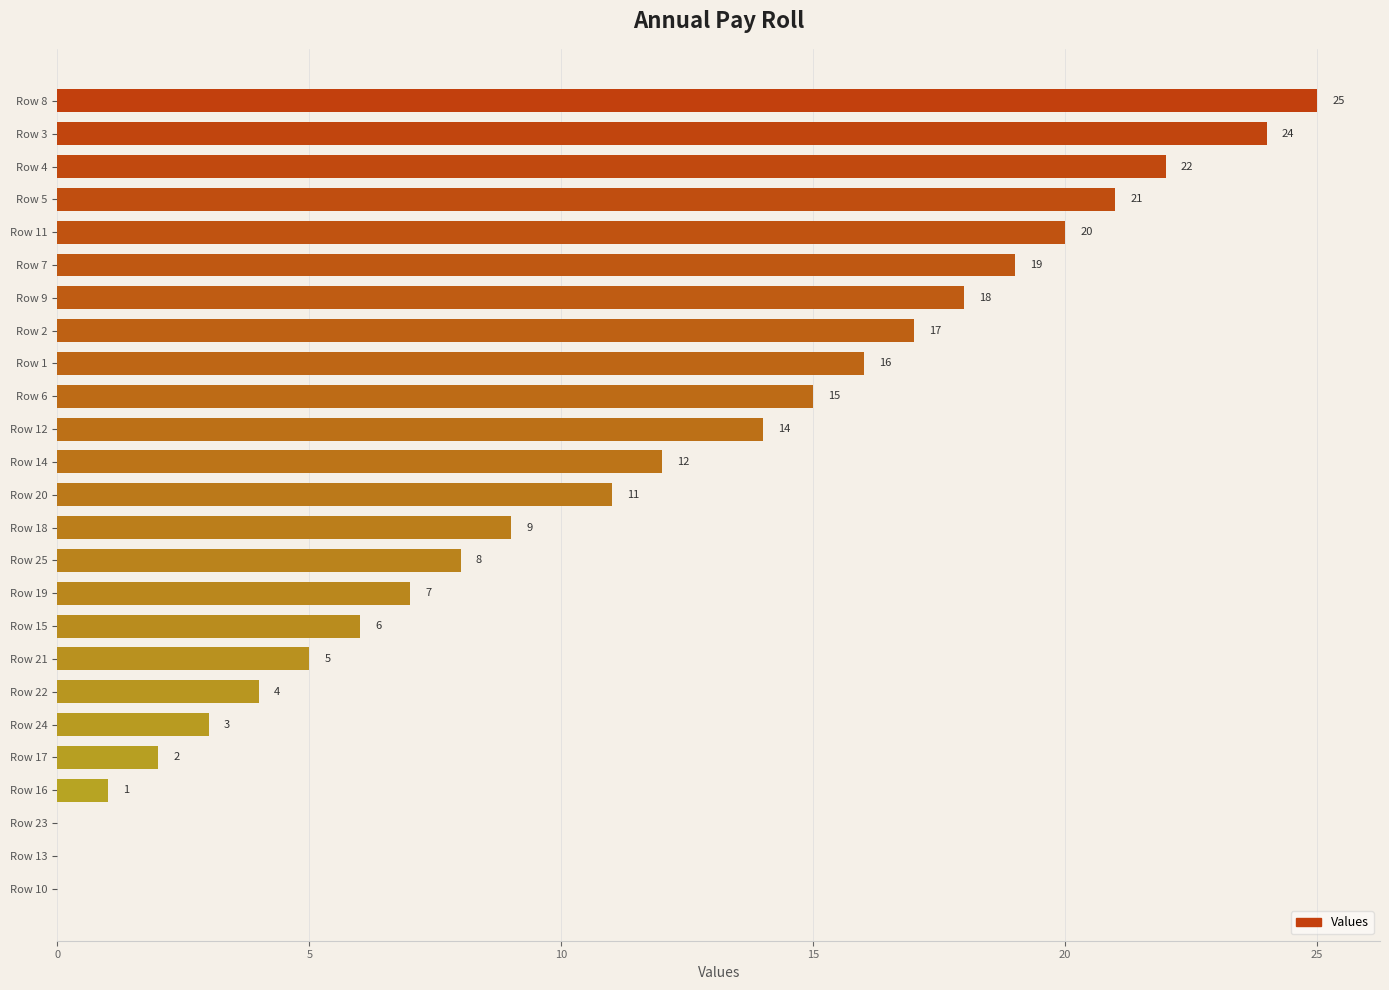

Are the bars horizontal?

Yes